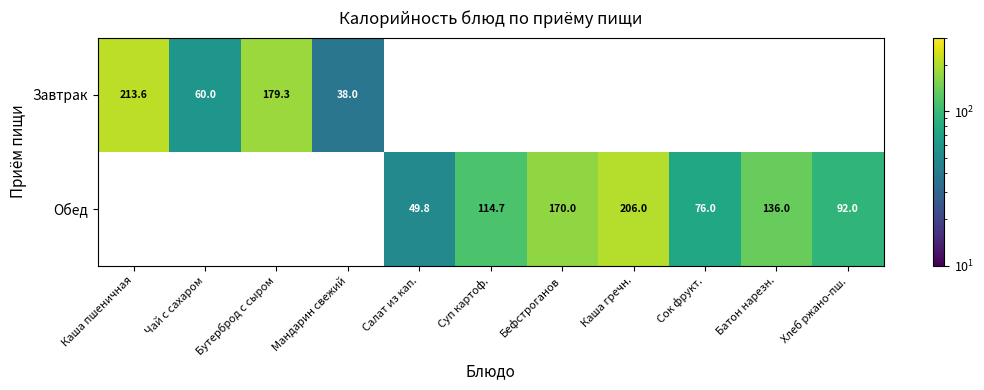

Is the value of Завтрак at Салат из кап. greater than the value of Обед at Каша гречн.?

No